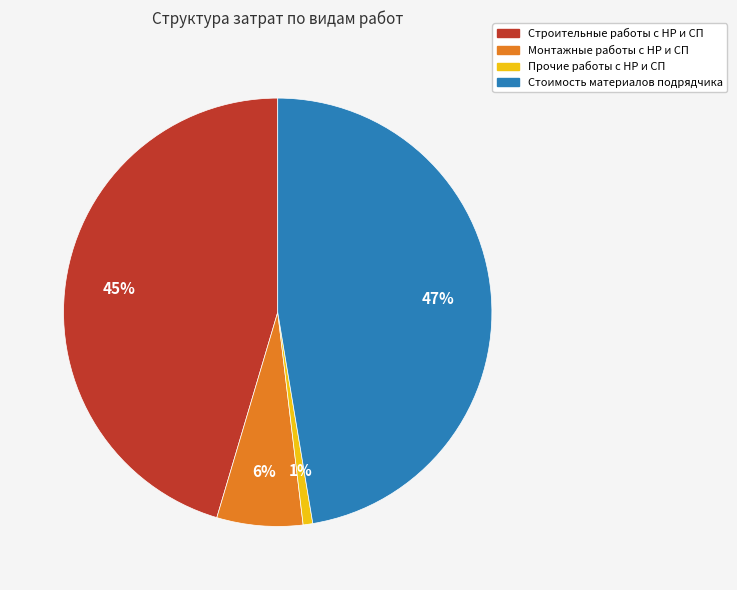

Does any single category account for the majority?

No